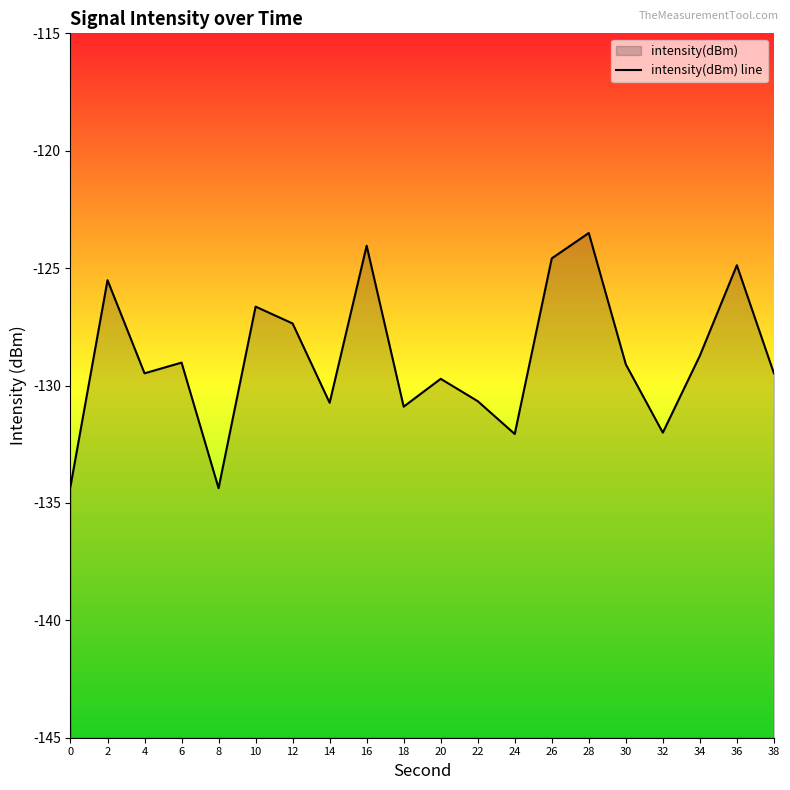

Reading left to right, extract all data points from this chart.

0=-134.3	2=-125.5	4=-129.5	6=-129.0	8=-134.4	10=-126.6	12=-127.4	14=-130.7	16=-124.0	18=-130.9	20=-129.7	22=-130.7	24=-132.1	26=-124.6	28=-123.5	30=-129.1	32=-132.0	34=-128.7	36=-124.9	38=-129.5